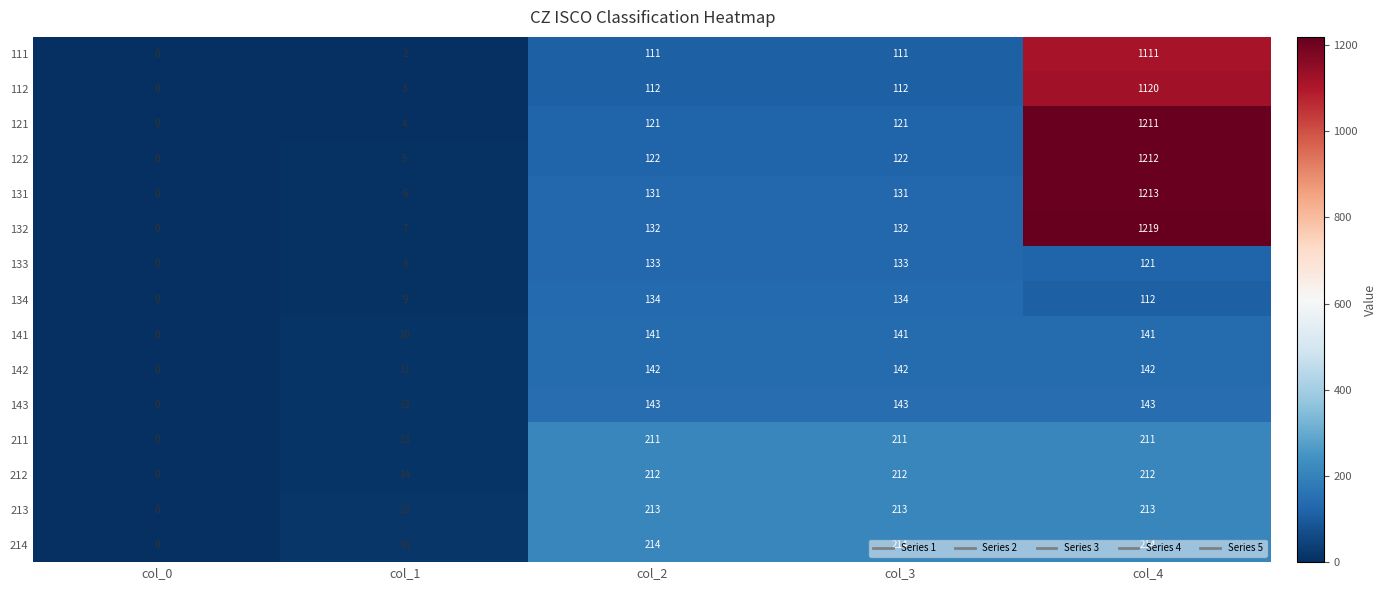

At which label is 211 closest to 105?

col_1